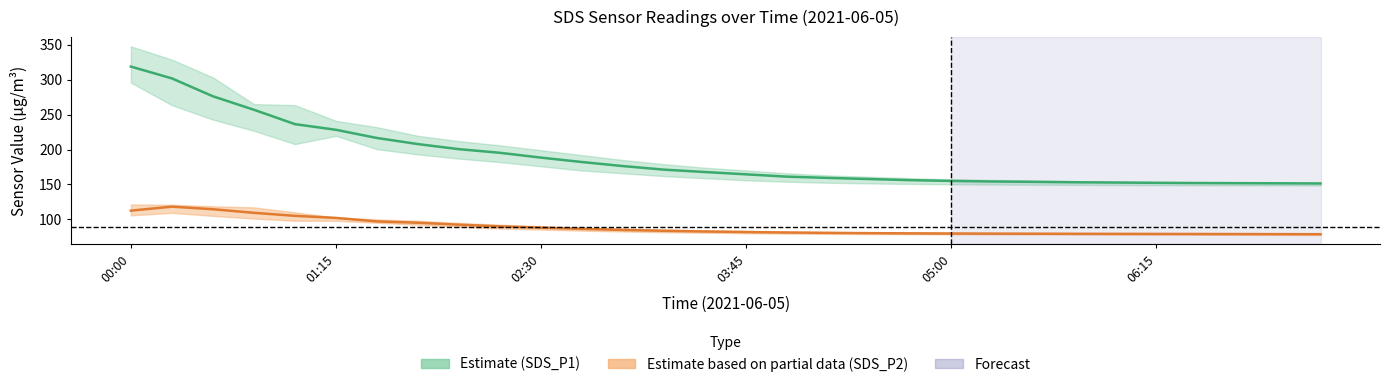

Which series has the largest range (max minus min)?

Estimate (SDS_P1)